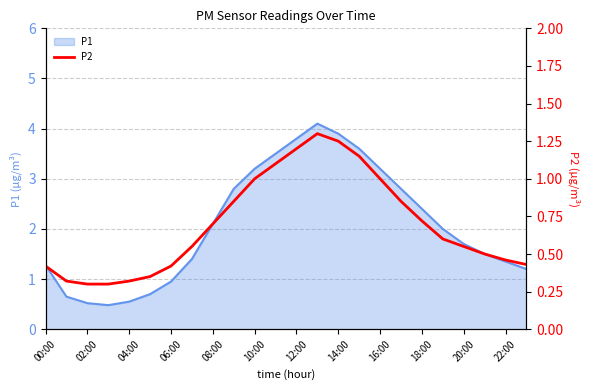

Does the chart have visible grid lines?

Yes